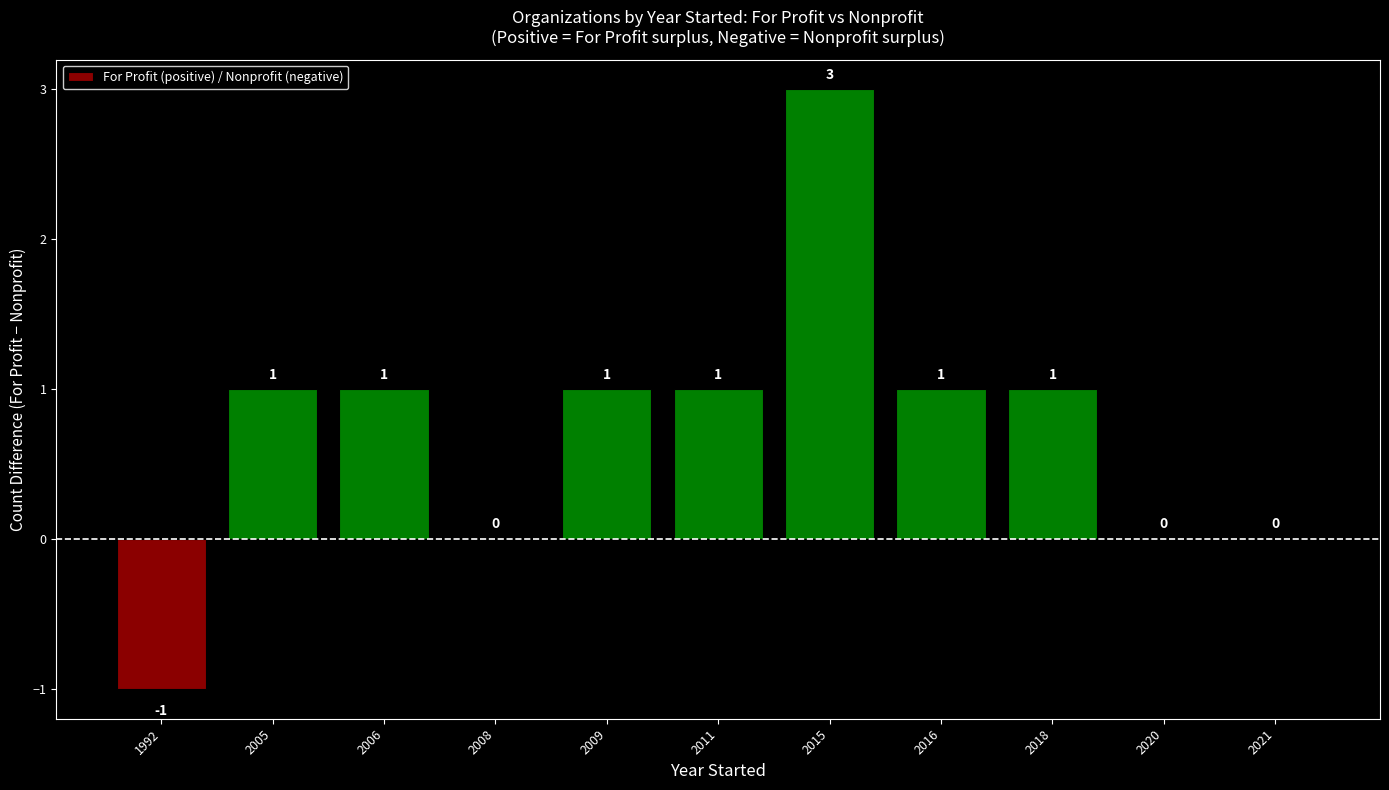

Which label corresponds to the largest value in the chart?

2015